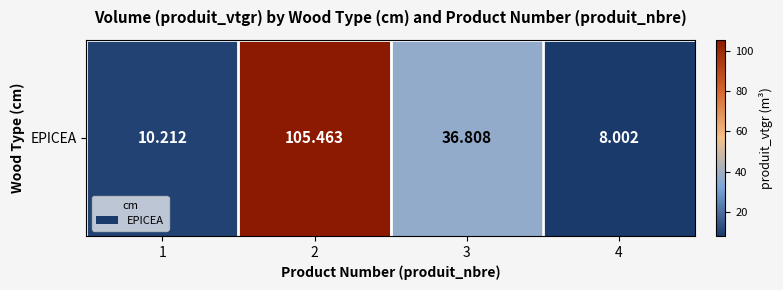

The value at 3 is 36.8. True or false?

True